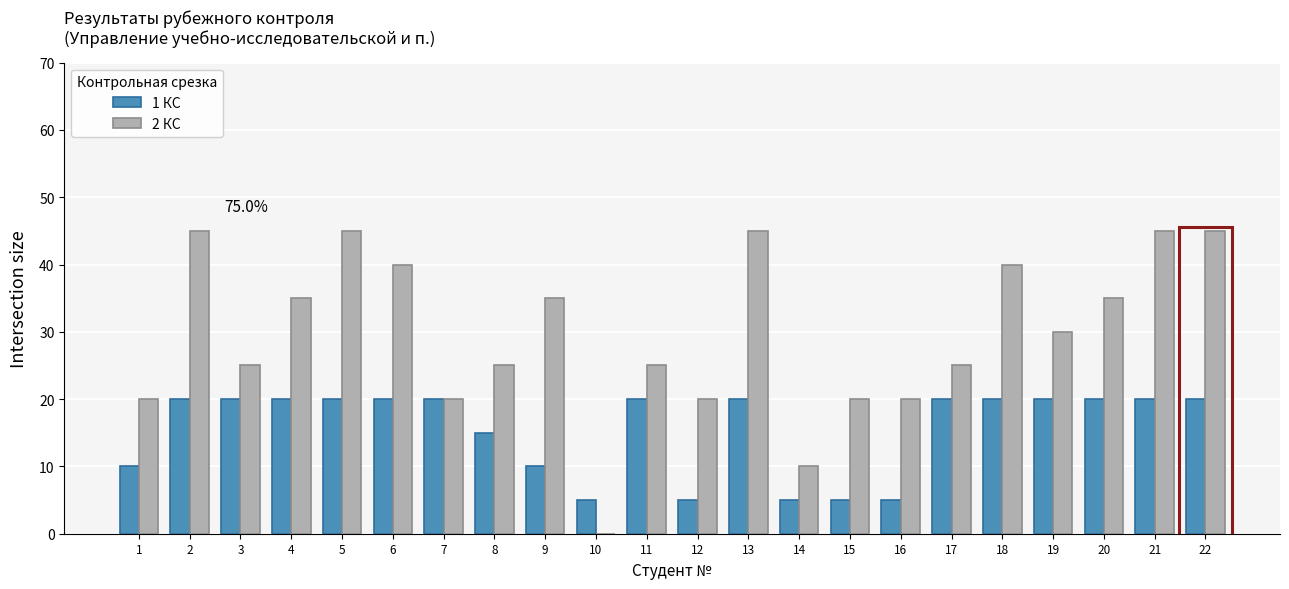

True or false: 2 КС has a value of 40 at 6.

True